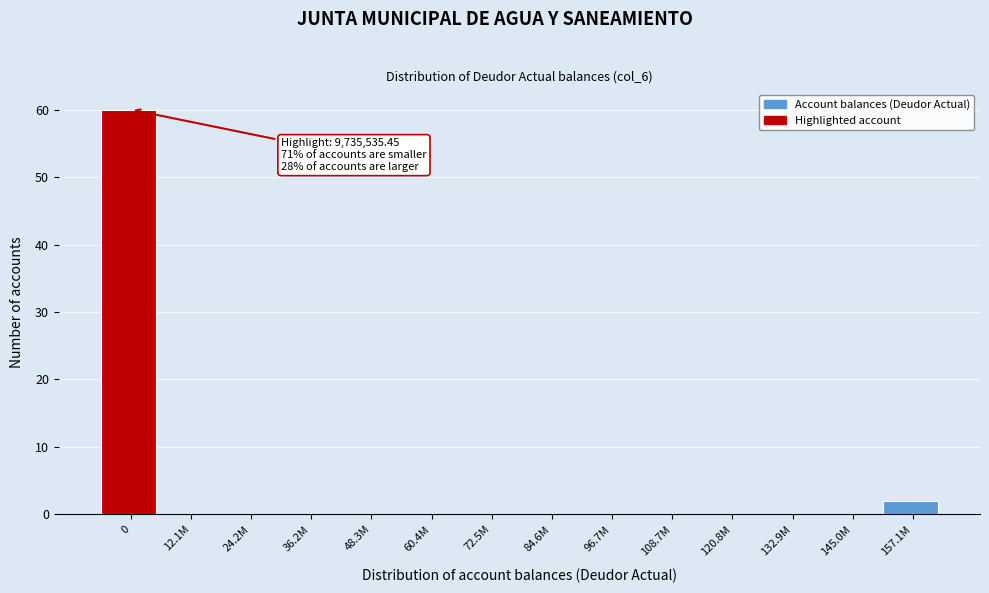

Reading left to right, transcribe all the data shown in this chart.

0=60	12.1M=0	24.2M=0	36.2M=0	48.3M=0	60.4M=0	72.5M=0	84.6M=0	96.7M=0	108.7M=0	120.8M=0	132.9M=0	145.0M=0	157.1M=2